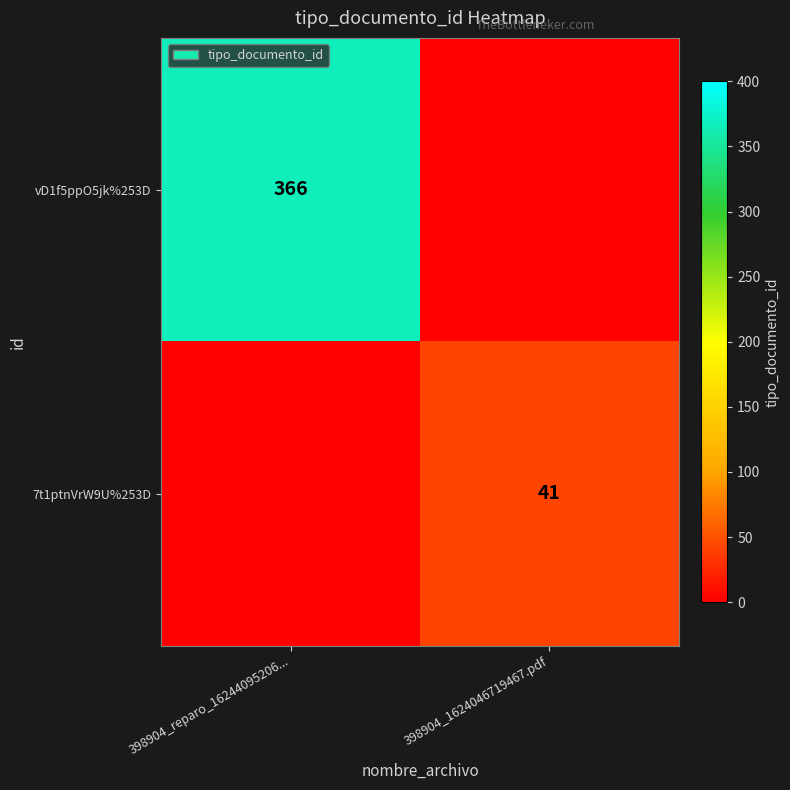

What is the total value across all series at 398904_1624046719467.pdf?

41